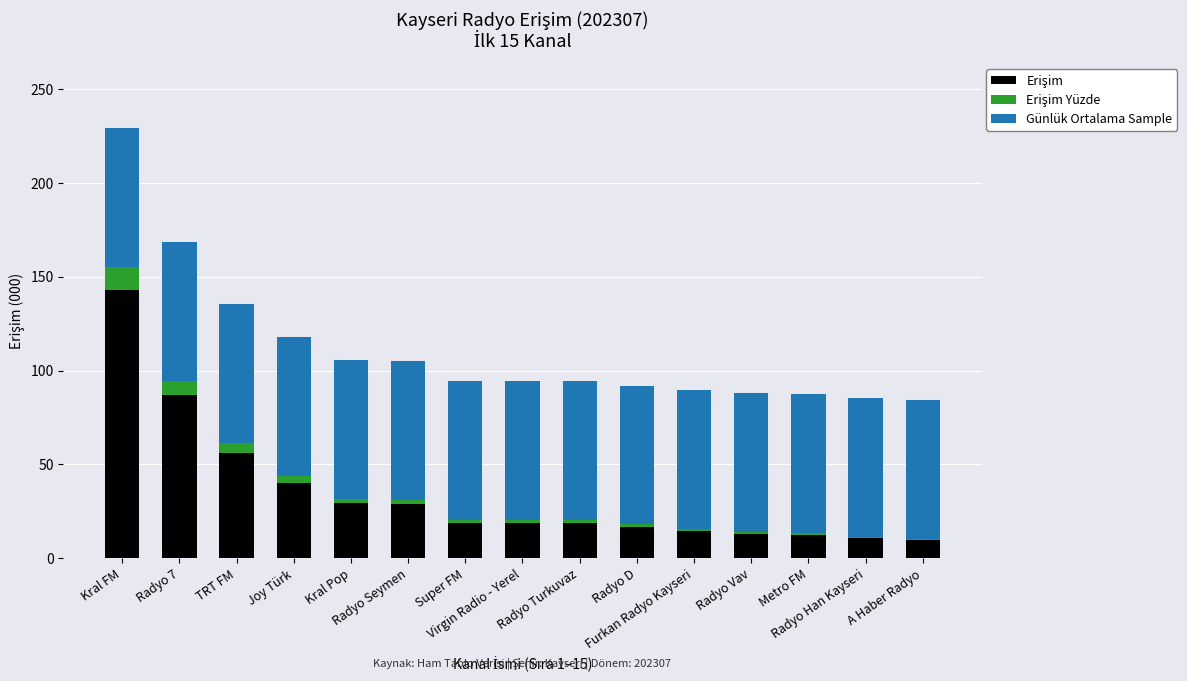

Rank the categories by Erişim Yüzde value from highest to lowest.

Kral FM, Radyo 7, TRT FM, Joy Türk, Kral Pop, Radyo Seymen, Virgin Radio - Yerel, Super FM, Radyo Turkuvaz, Radyo D, Furkan Radyo Kayseri, Radyo Vav, Metro FM, Radyo Han Kayseri, A Haber Radyo